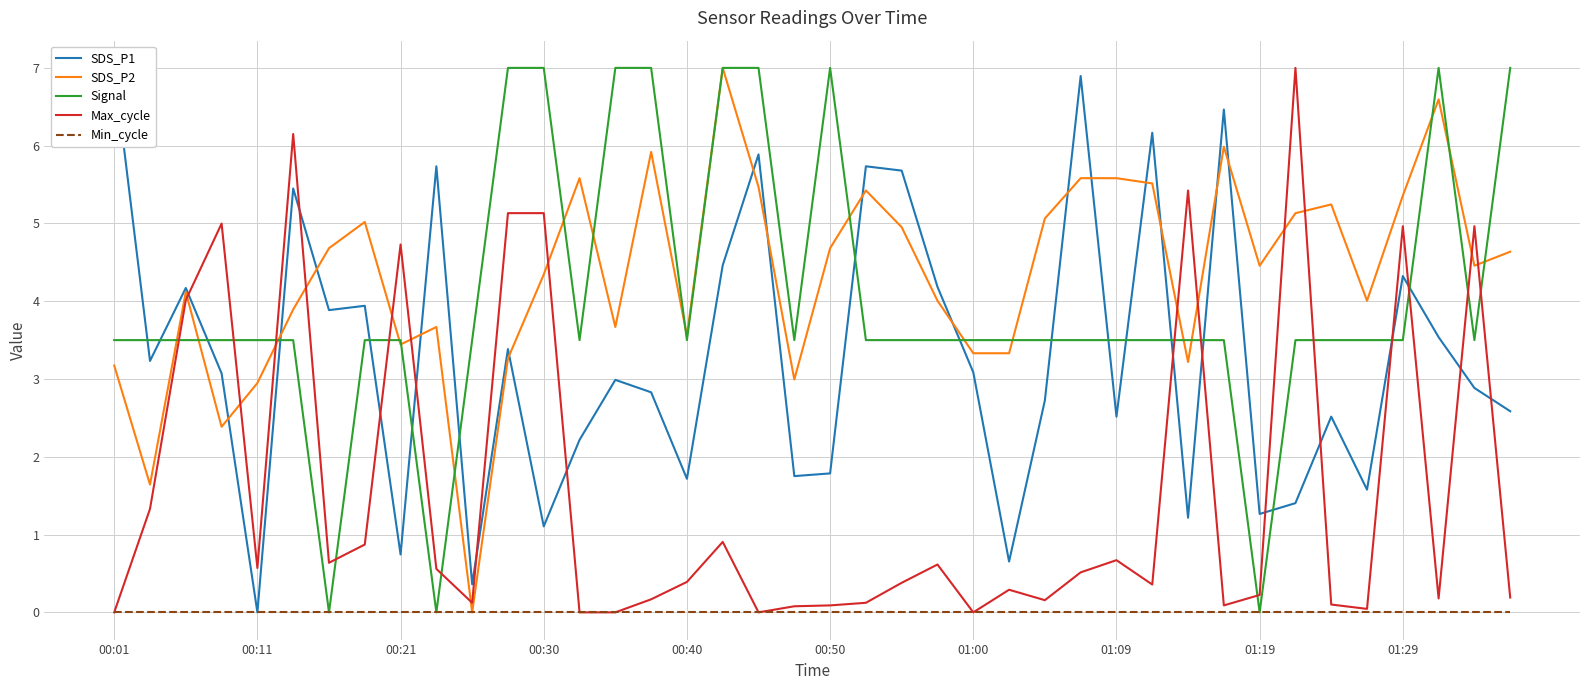

How many categories are shown in the chart?

40